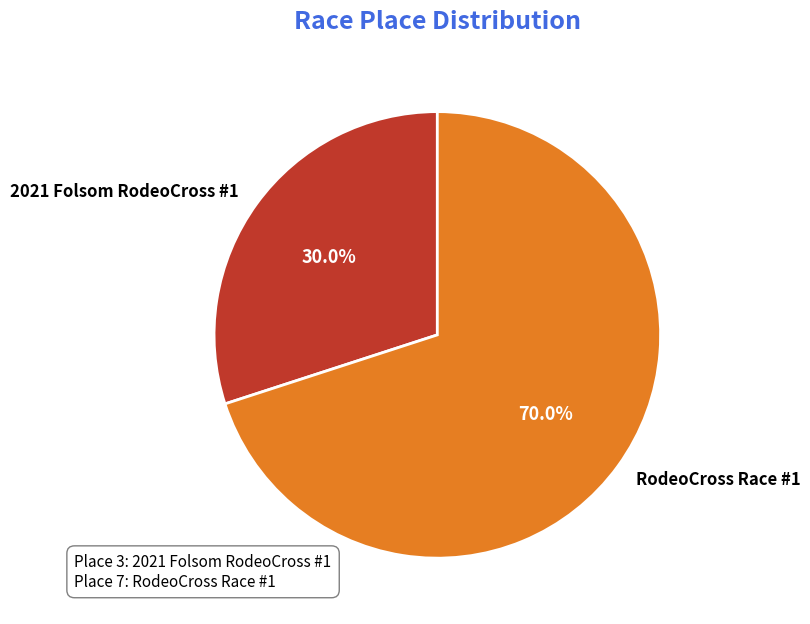

What percentage do 2021 Folsom RodeoCross #1 and RodeoCross Race #1 together represent?

100.0%